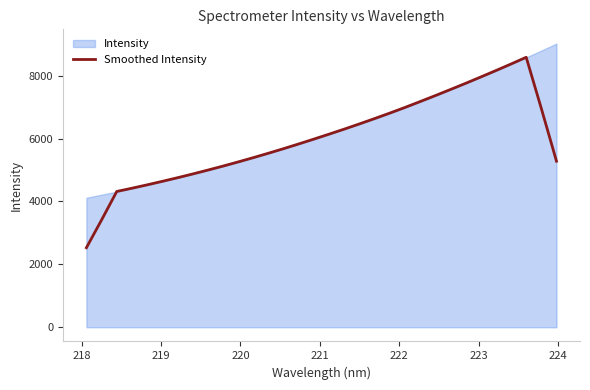

What is the value of the 31st point from the left?

6952.4